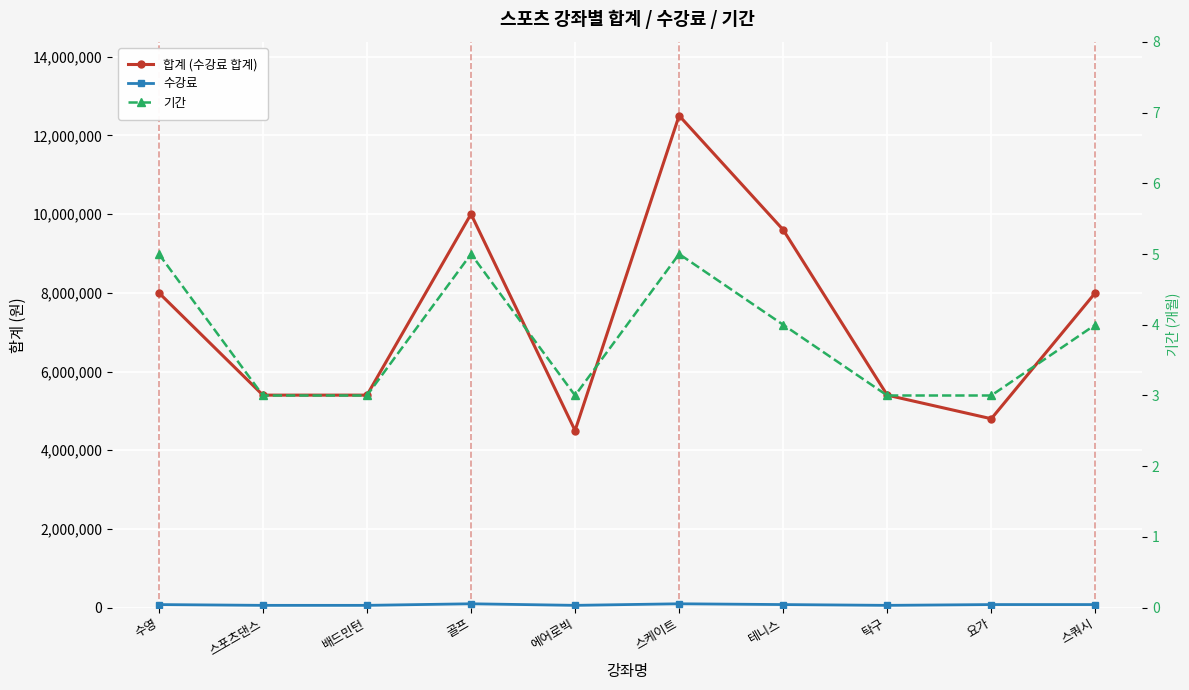

What is the average value of the 합계 (수강료 합계) series?

7360000